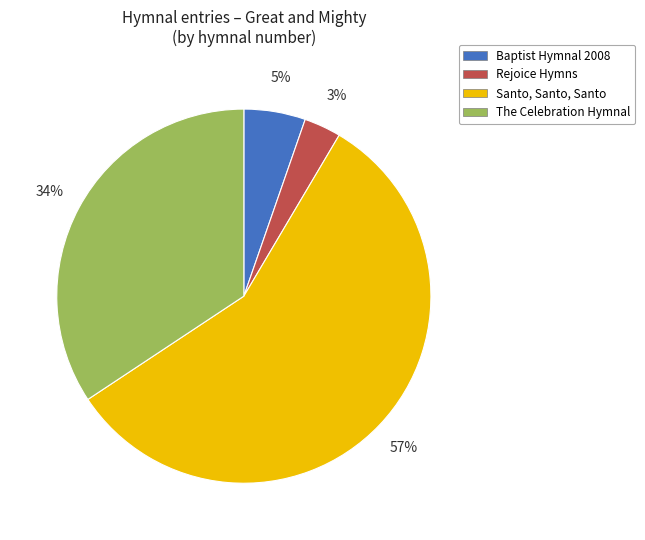

Rank the categories by value from lowest to highest.

Rejoice Hymns, Baptist Hymnal 2008, The Celebration Hymnal, Santo, Santo, Santo